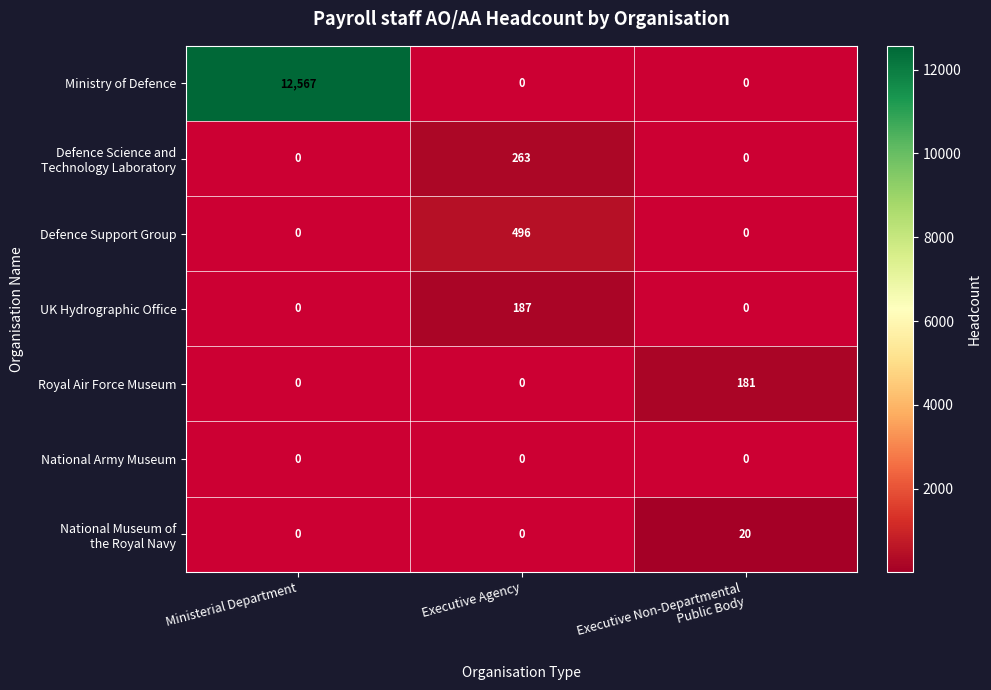

The Ministry of Defence series shows 6717 at Ministerial Department. True or false?

False